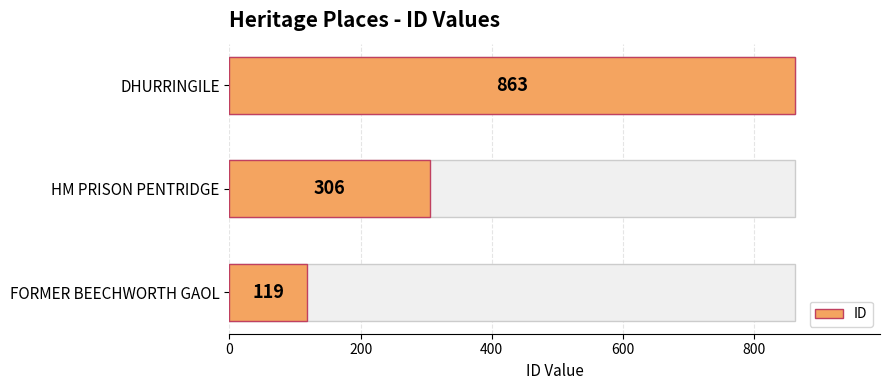

Between FORMER BEECHWORTH GAOL and HM PRISON PENTRIDGE, which is larger?

HM PRISON PENTRIDGE